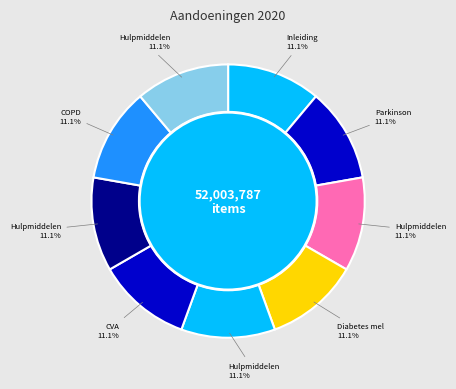

What percentage is NOT represented by COPD?

88.9%